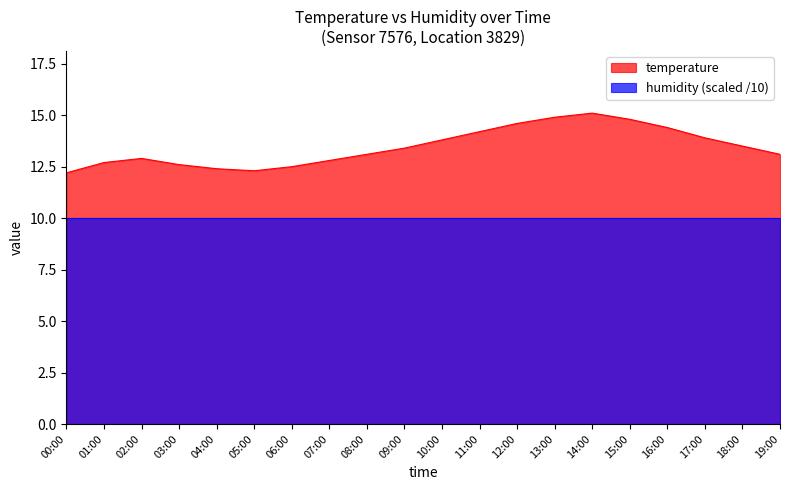

What is the value of the 20th point from the left?

13.1